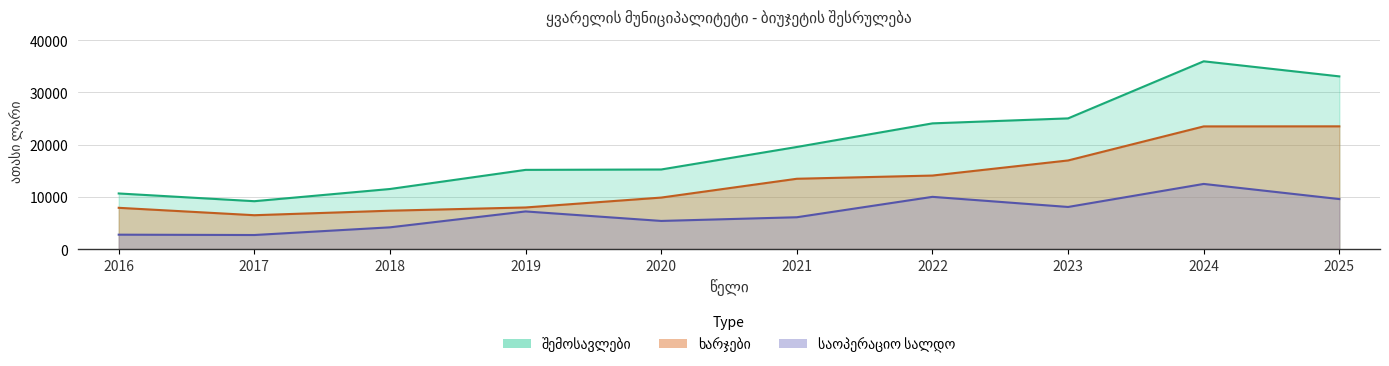

Reading left to right, transcribe all the data shown in this chart.

შემოსავლები: 2016=10648.0	2017=9166.0	2018=11505.0	2019=15169.6	2020=15244.4	2021=19557.1	2022=24080.9	2023=25036.0	2024=35975.2	2025=33086.1
ხარჯები: 2016=7898.1	2017=6480.1	2018=7346.6	2019=7965.6	2020=9860.8	2021=13466.1	2022=14081.3	2023=16973.9	2024=23499.1	2025=23512.3
საოპერაციო სალდო: 2016=2749.9	2017=2685.9	2018=4158.5	2019=7204.0	2020=5383.6	2021=6091.0	2022=9999.6	2023=8062.1	2024=12476.1	2025=9573.8